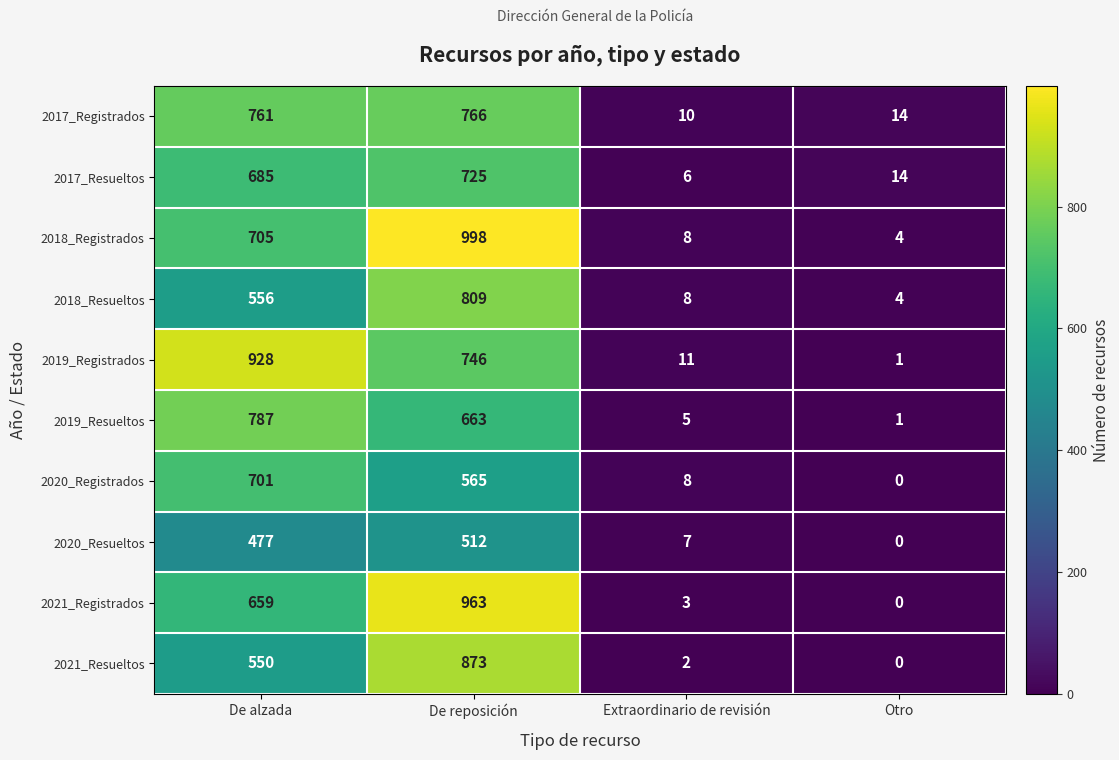

How many categories are shown in the chart?

4